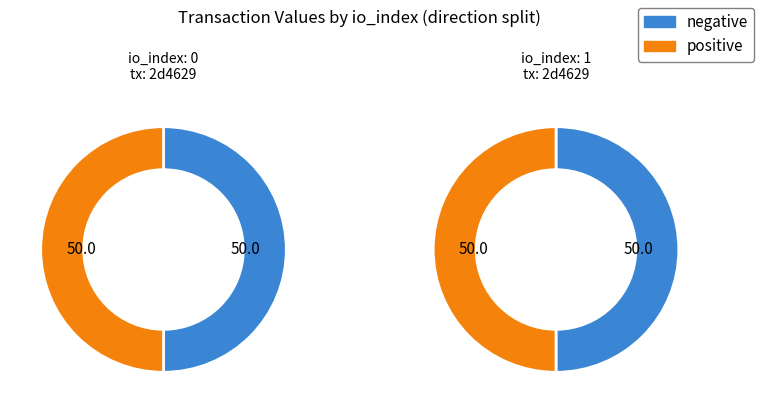

To the nearest percent, what is the average slice percentage?

50%